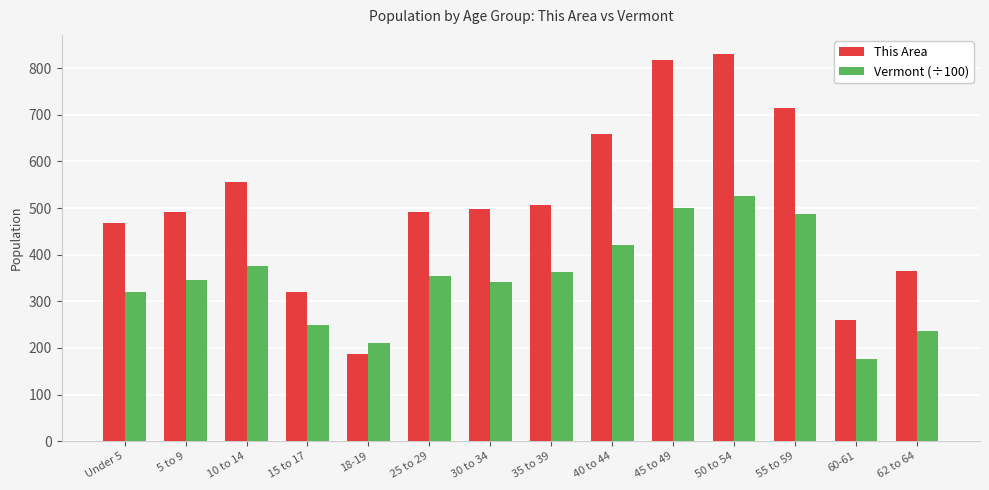

What is the greatest value displayed?

830.0